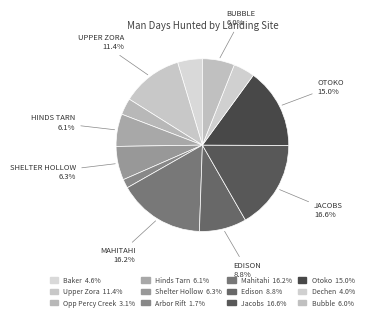

True or false: Arbor Rift accounts for 1% of the total.

False